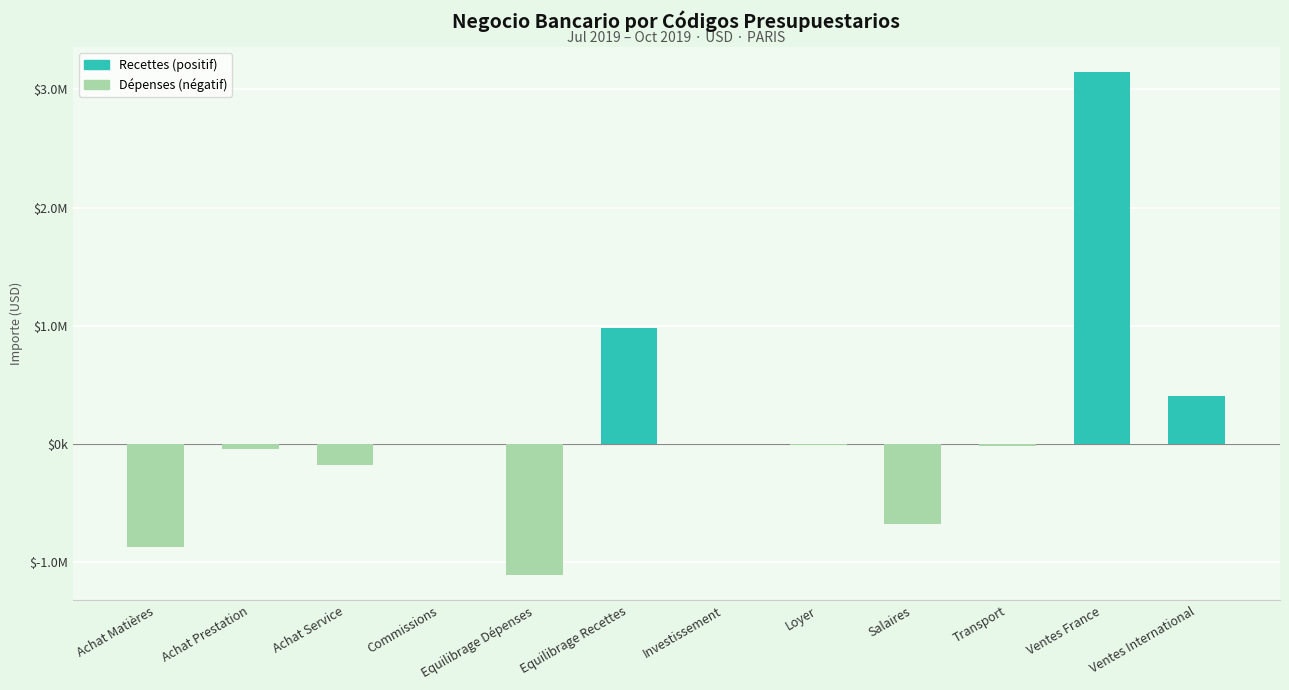

The chart shows a value of 409036.5 at Ventes International. True or false?

True